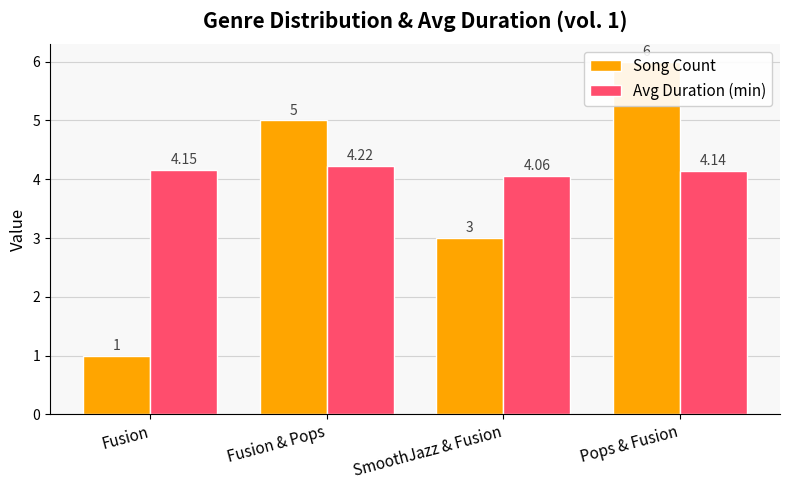

What is the value of the Avg Duration (min) bar at the 1st from the left?

4.2